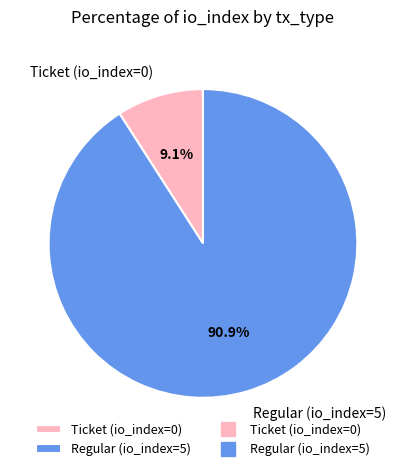

To the nearest percent, what is the difference between the largest and smallest slice percentages?

82%